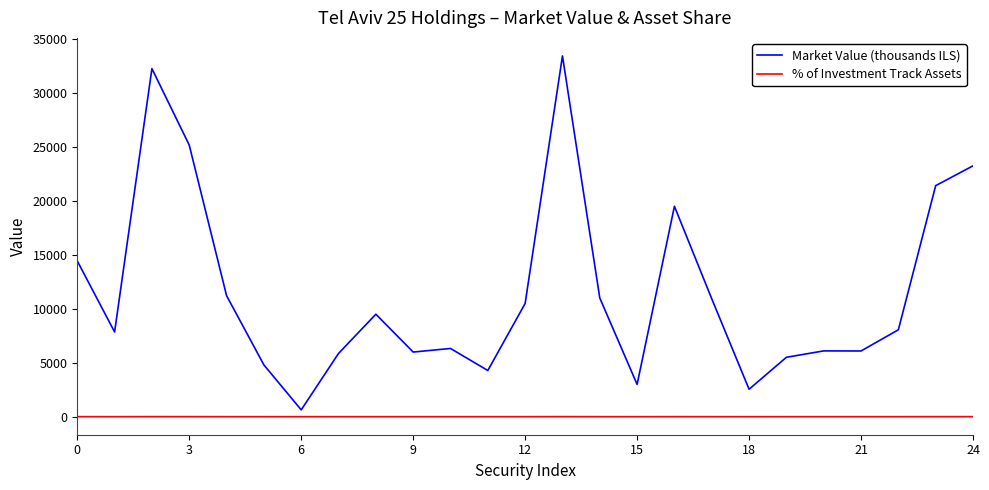

Which series has the largest range (max minus min)?

Market Value (thousands ILS)